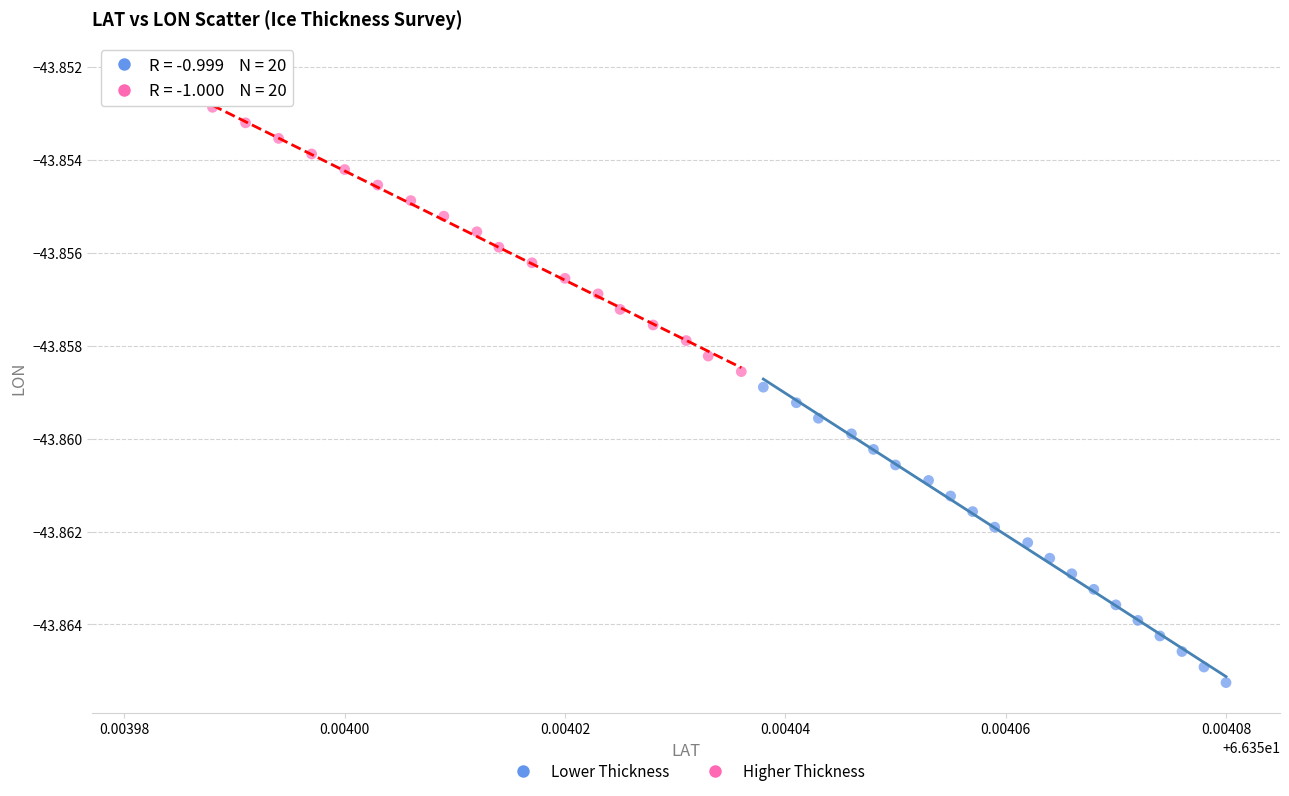

What are all the series names shown in the legend?

Lower Thickness, Higher Thickness